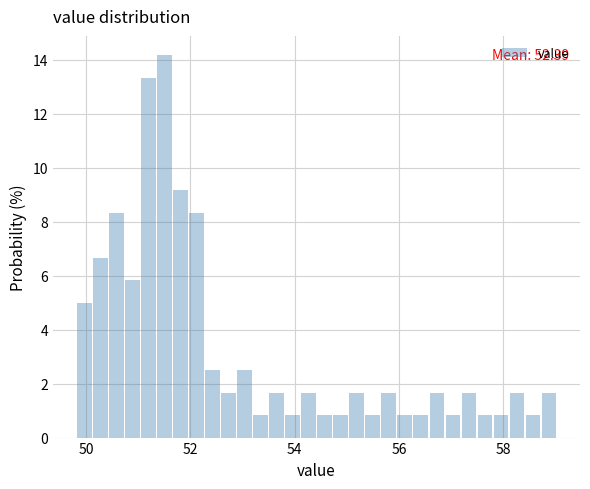

Around what value on the x-axis is the tallest bar? Give the approximate position of its centre, as read against the axis.

51.6